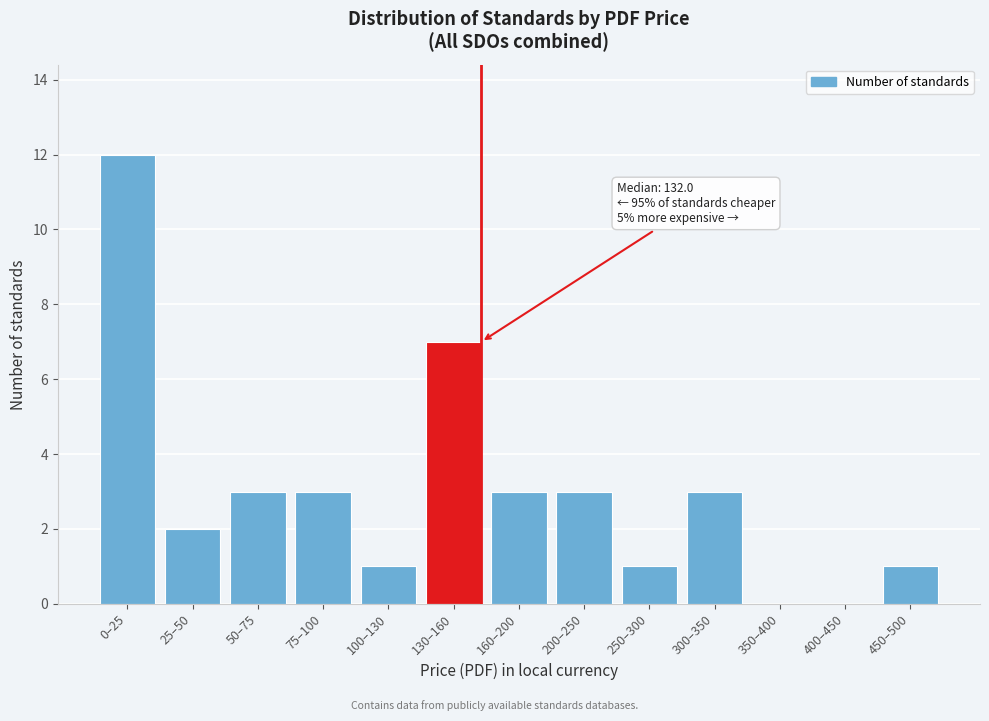

Reading left to right, transcribe all the data shown in this chart.

0–25=12	25–50=2	50–75=3	75–100=3	100–130=1	130–160=7	160–200=3	200–250=3	250–300=1	300–350=3	350–400=0	400–450=0	450–500=1